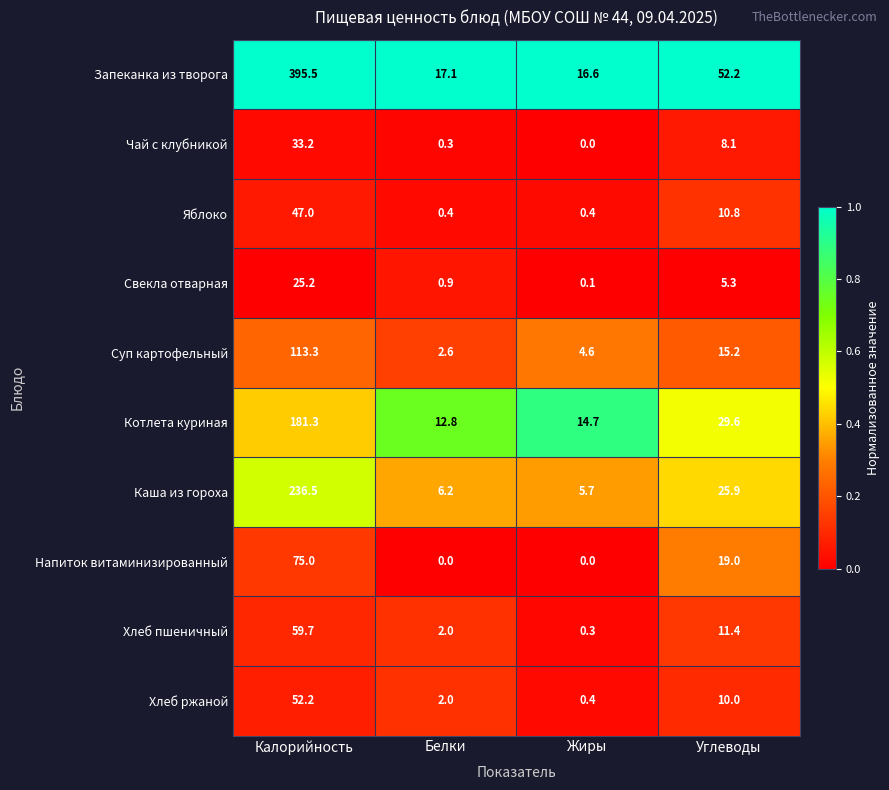

Which series changed the most between Калорийность and Углеводы?

Запеканка из творога